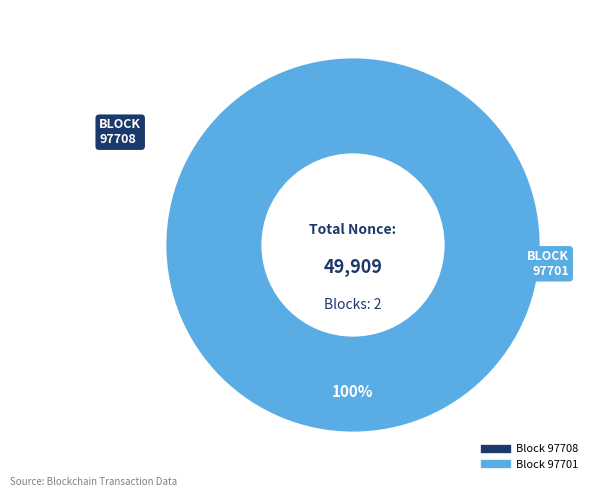

Is it true that 97701 is 92% of the pie?

False